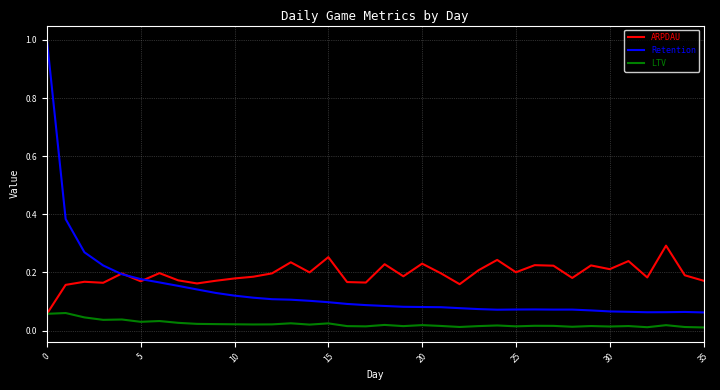

What is the maximum value shown in the chart?

1.0